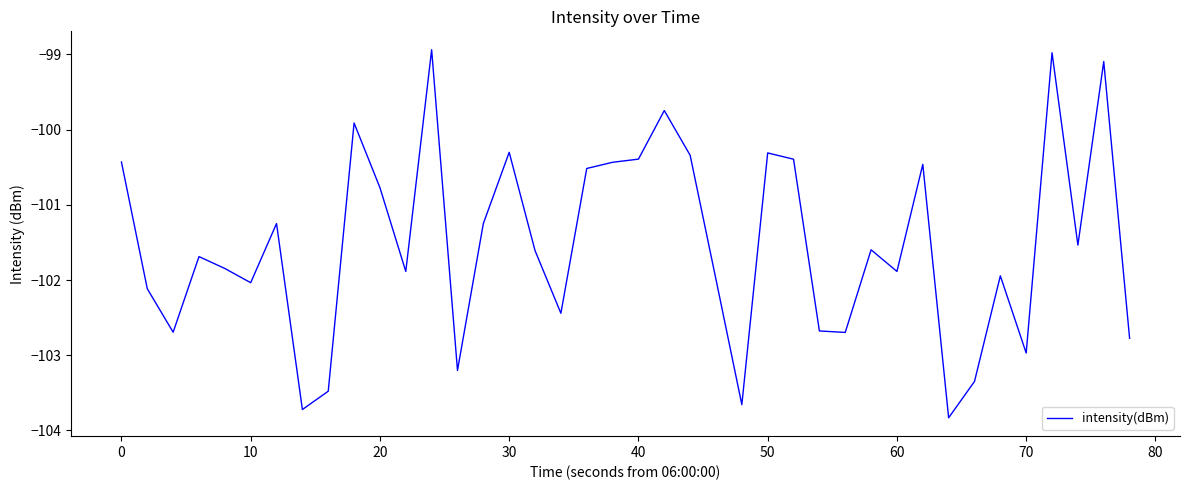

How many lines are shown in the chart?

1